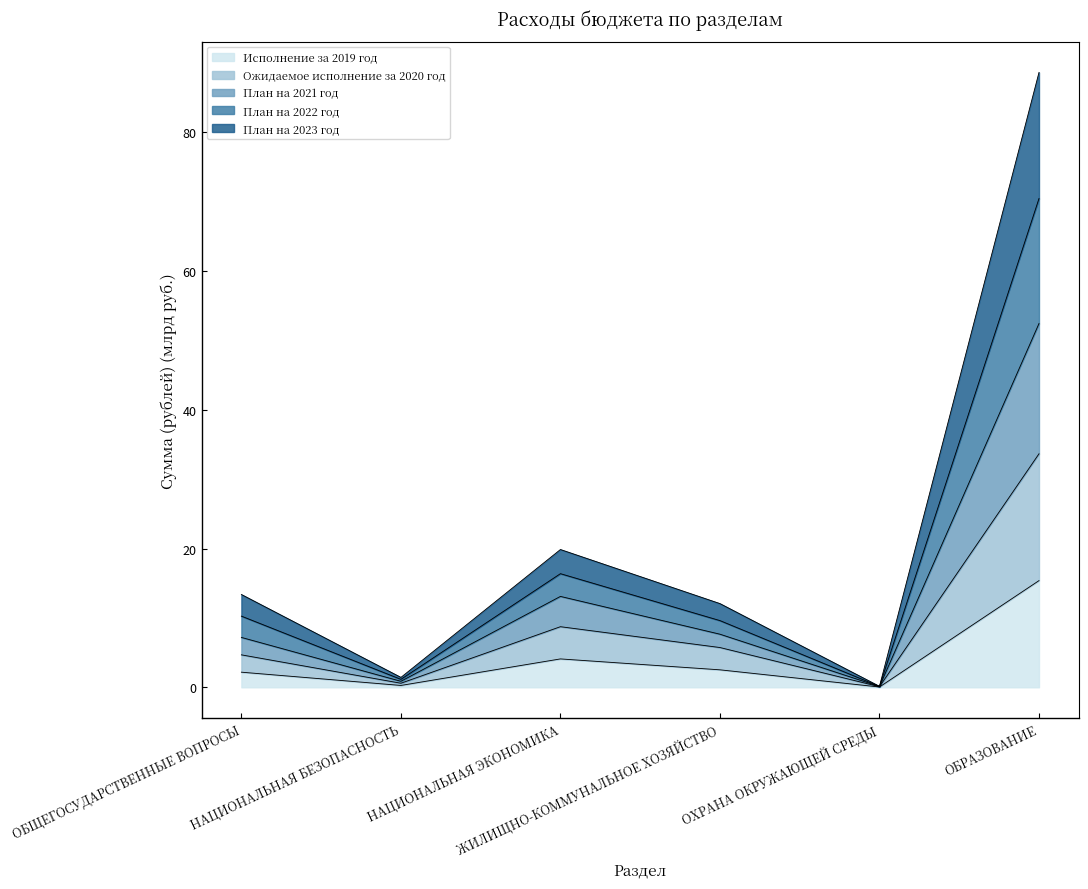

What is the value of the Исполнение за 2019 год point at the 2nd from the left?

0.3